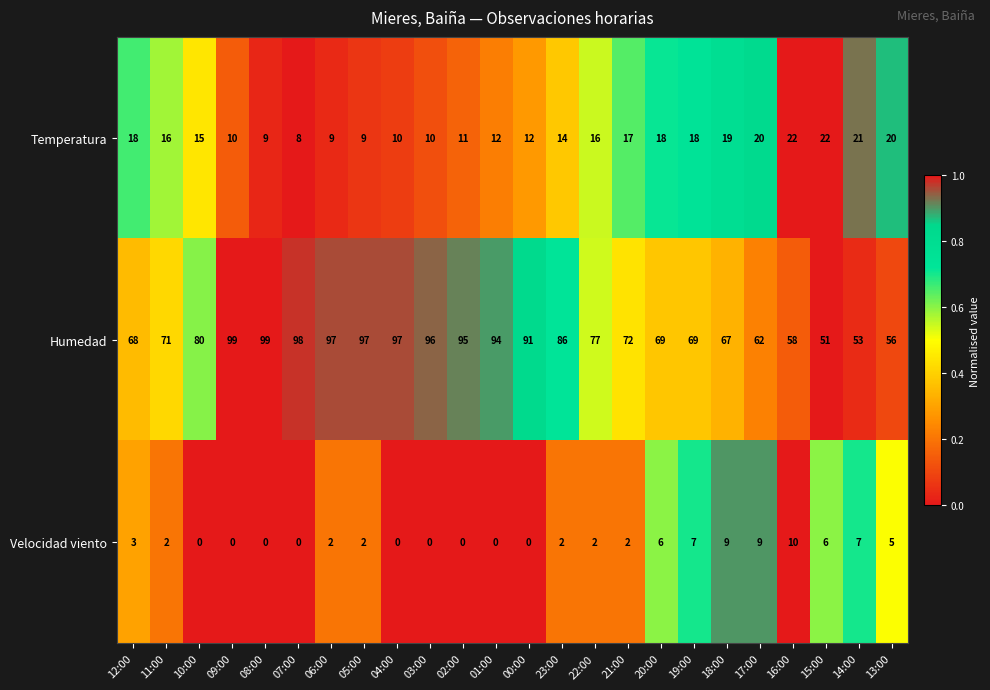

Which series has the largest total across all categories?

Humedad